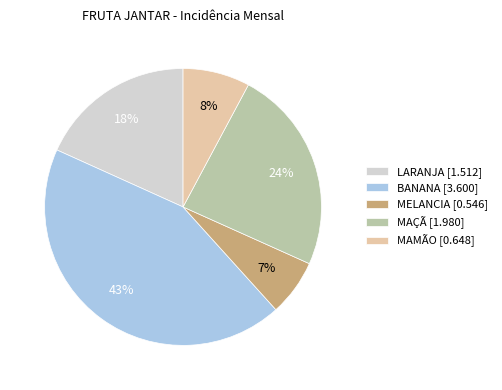

Is MAMÃO the majority of the pie?

No